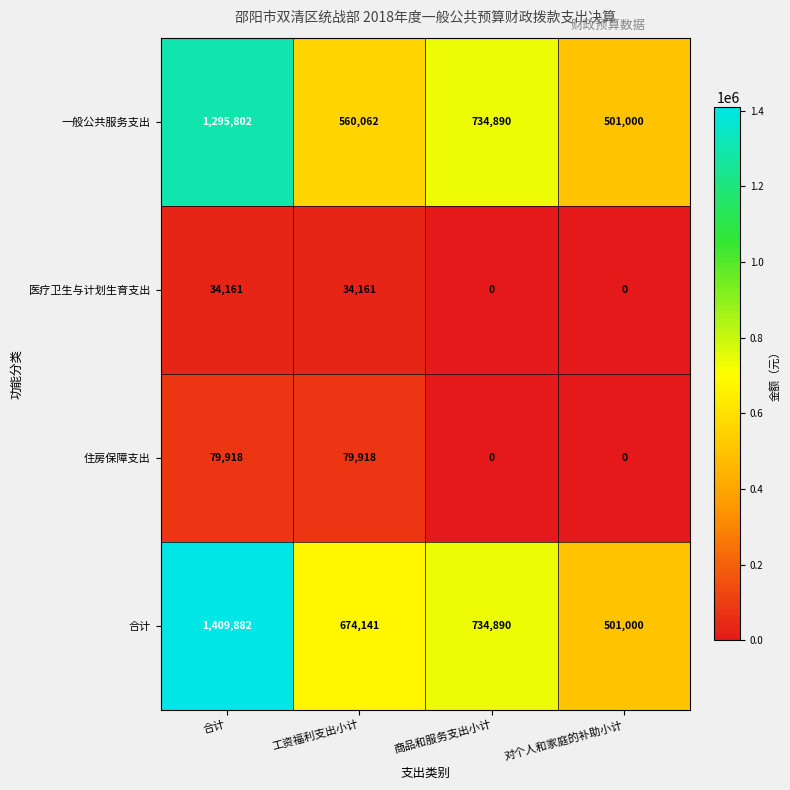

Is it true that 合计 equals 1409882 at 合计?

True